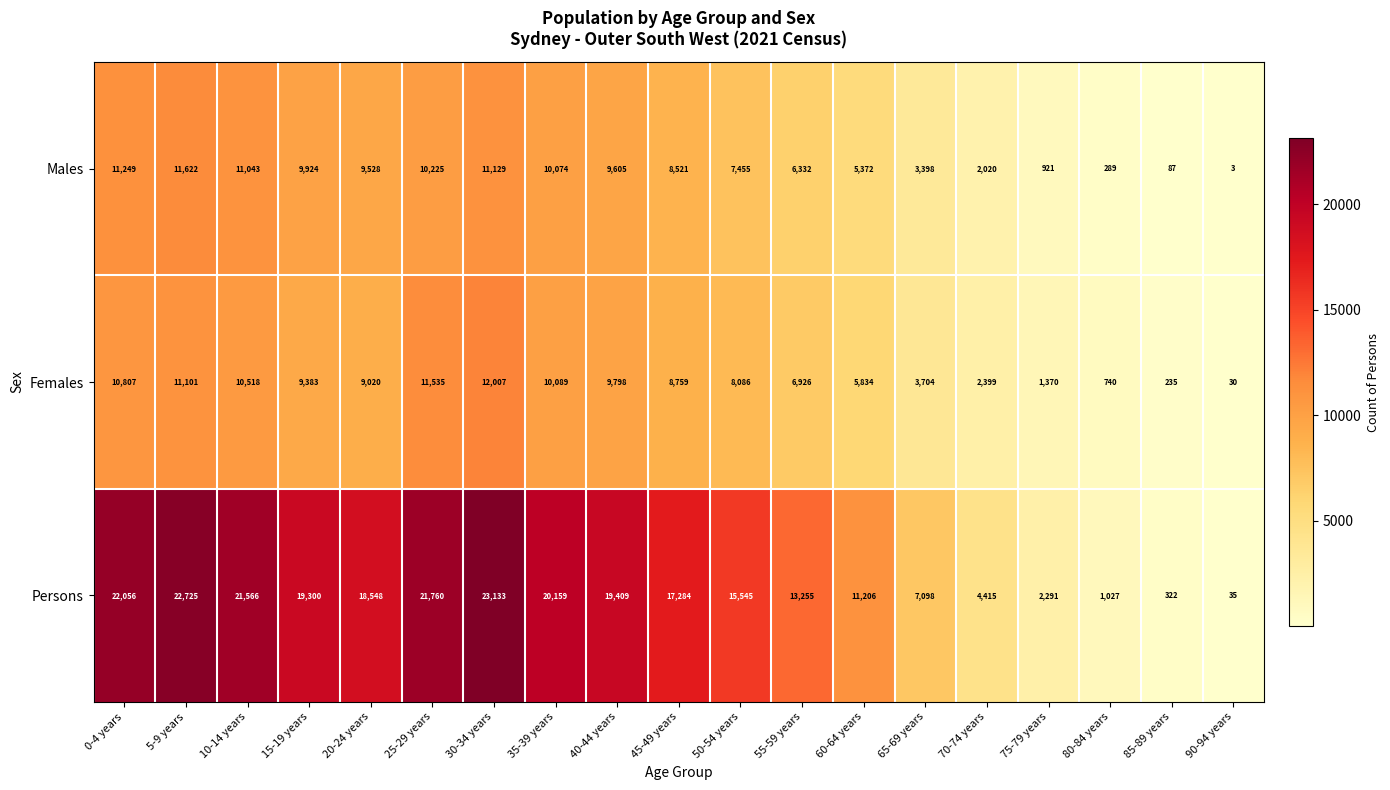

What is the approximate value of Males at 65-69 years, to the nearest 10?

3400